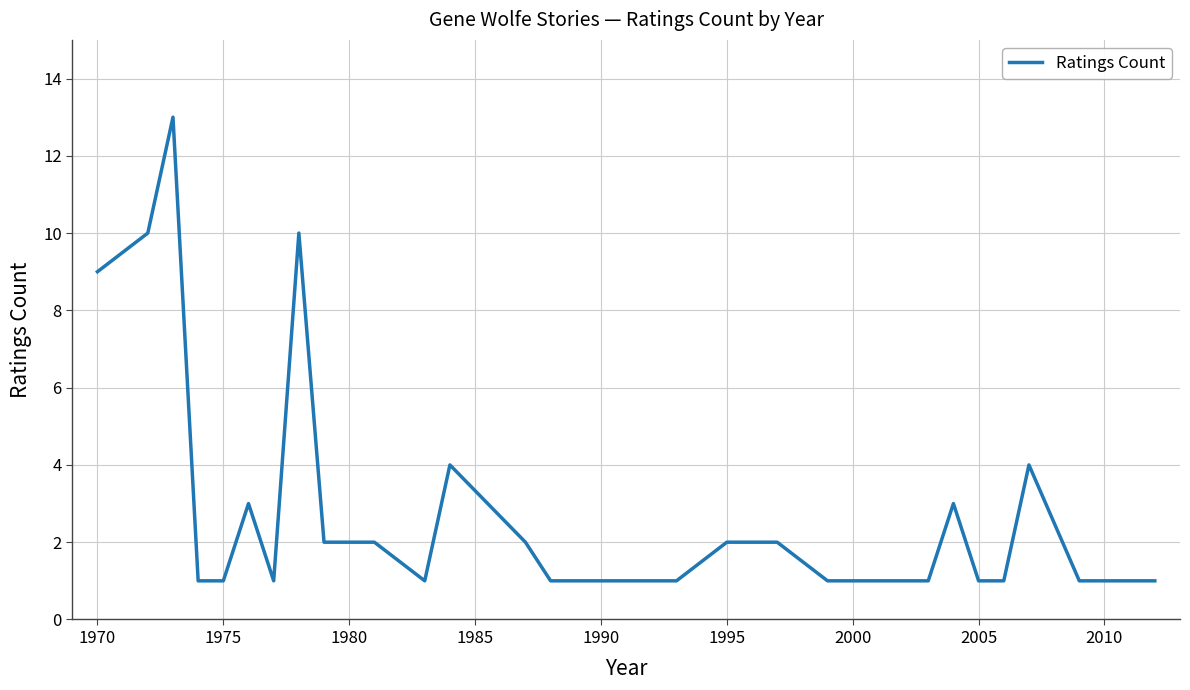

What is the difference between the maximum and minimum values?

12